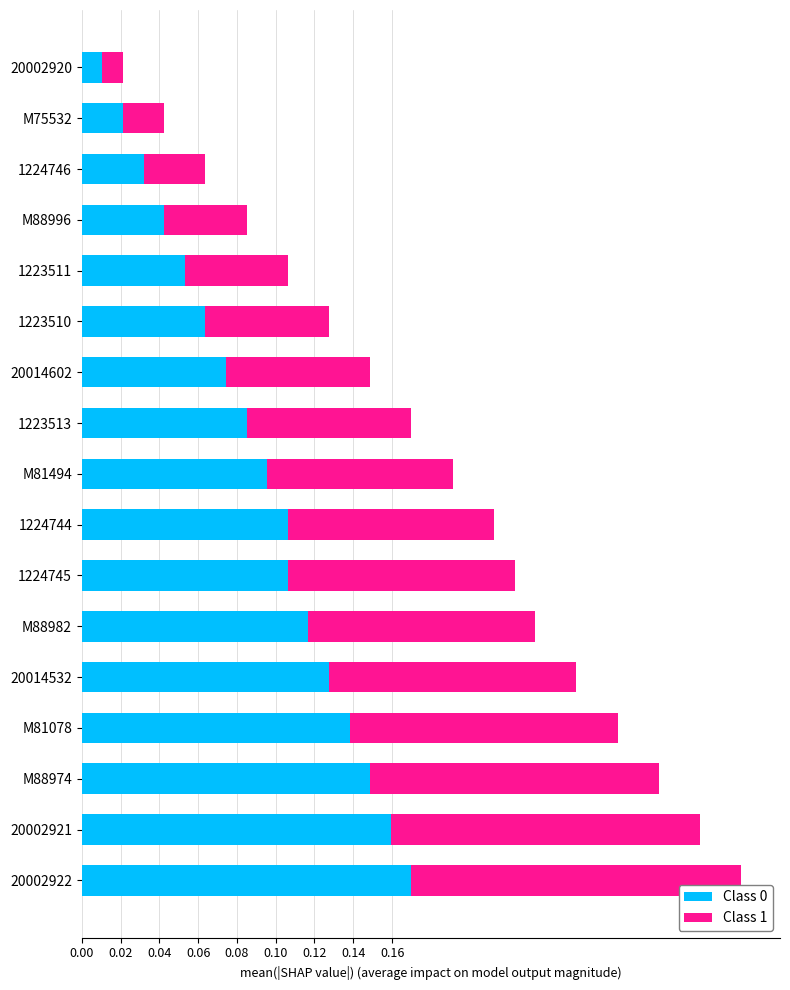

At which category is the sum across all series the highest?

20002922